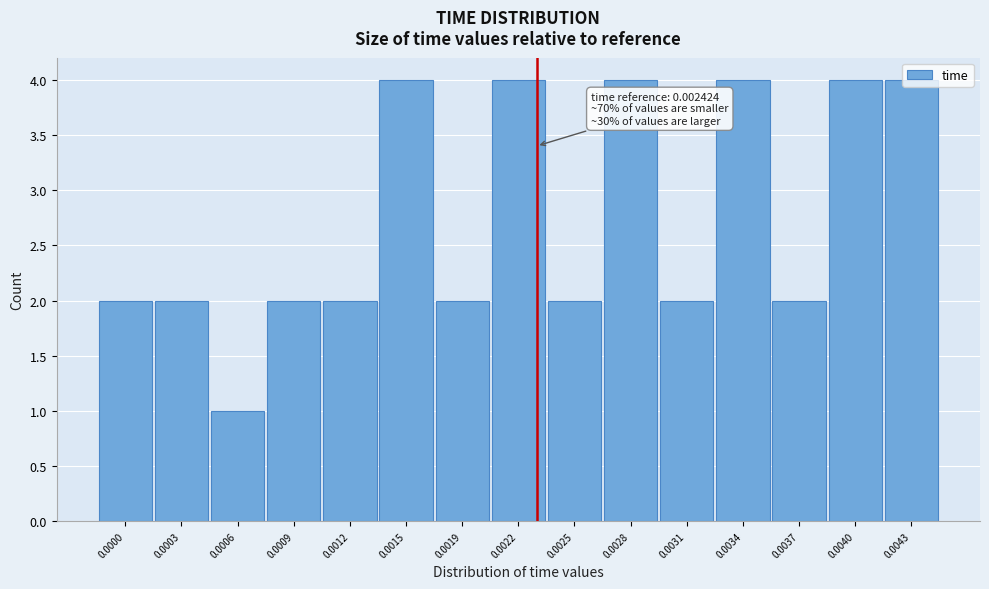

What is the sum of all values?

41